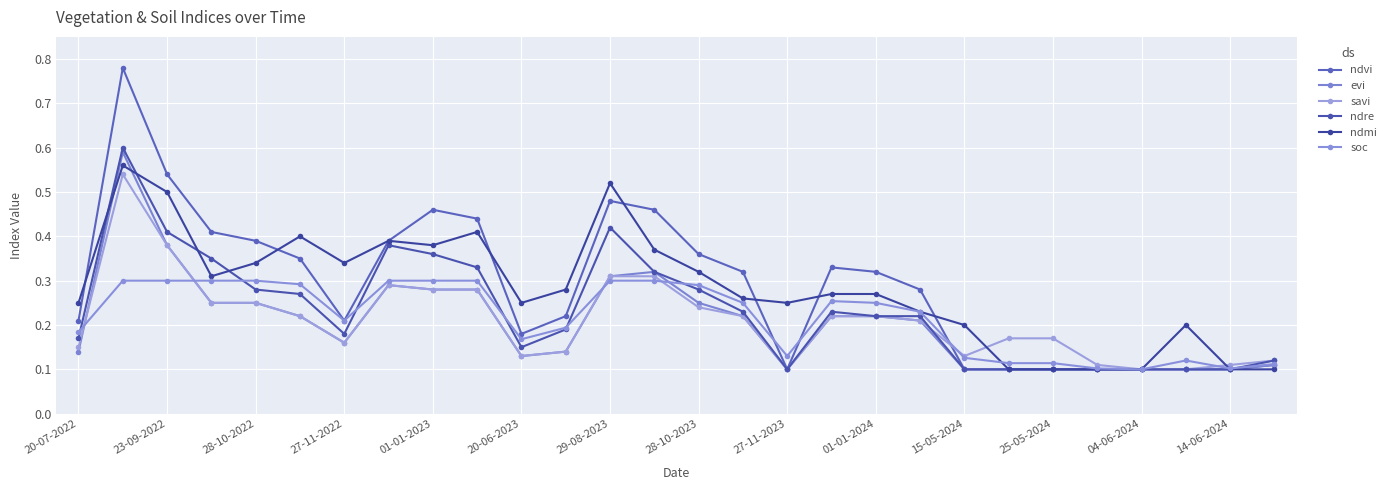

What is the smallest value displayed?

0.1